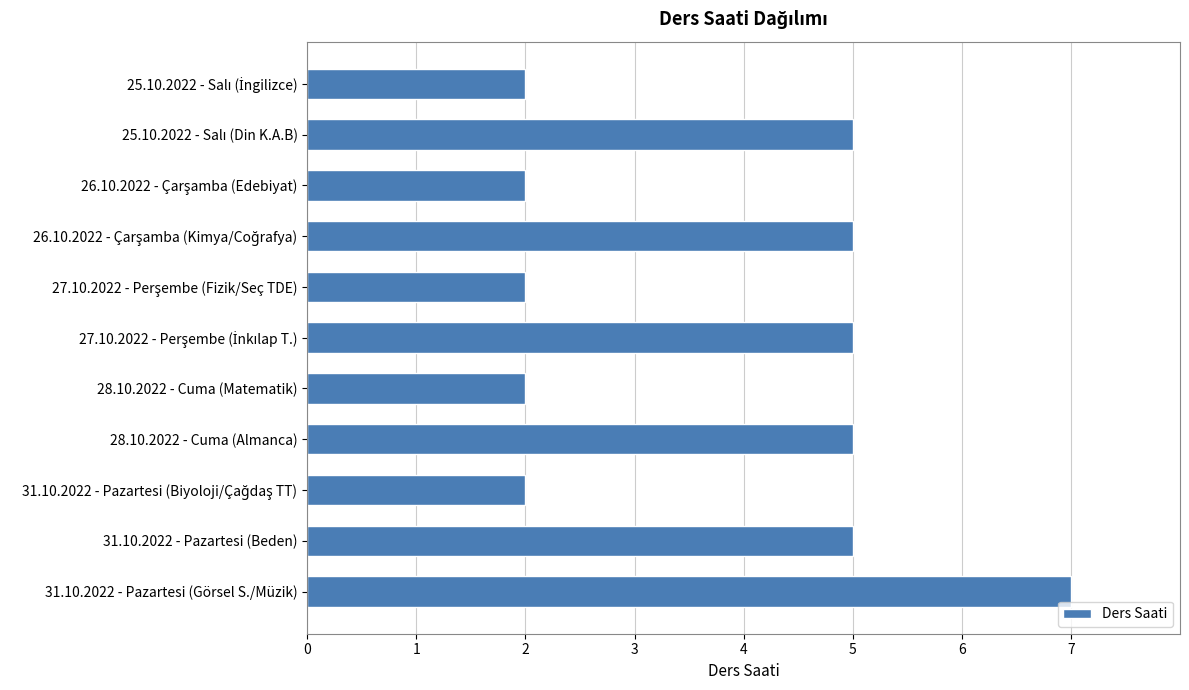

True or false: the data shows 5 at 28.10.2022 - Cuma (Almanca).

True